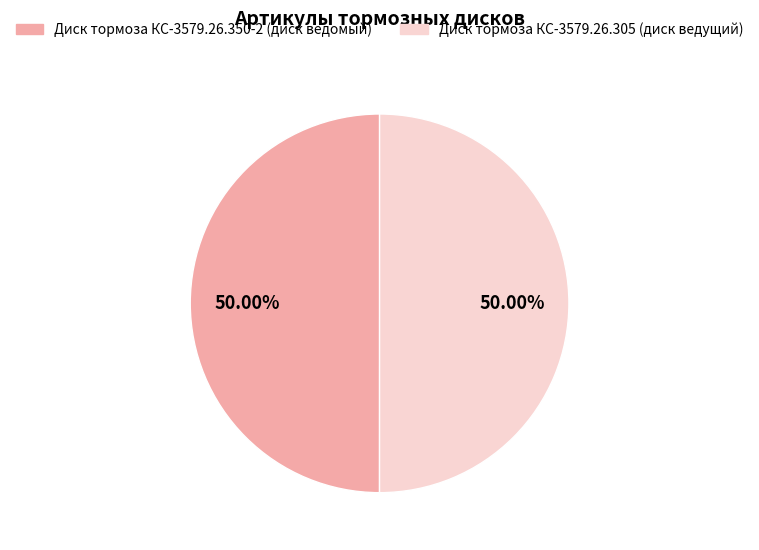

To the nearest percent, what is the average slice percentage?

50%